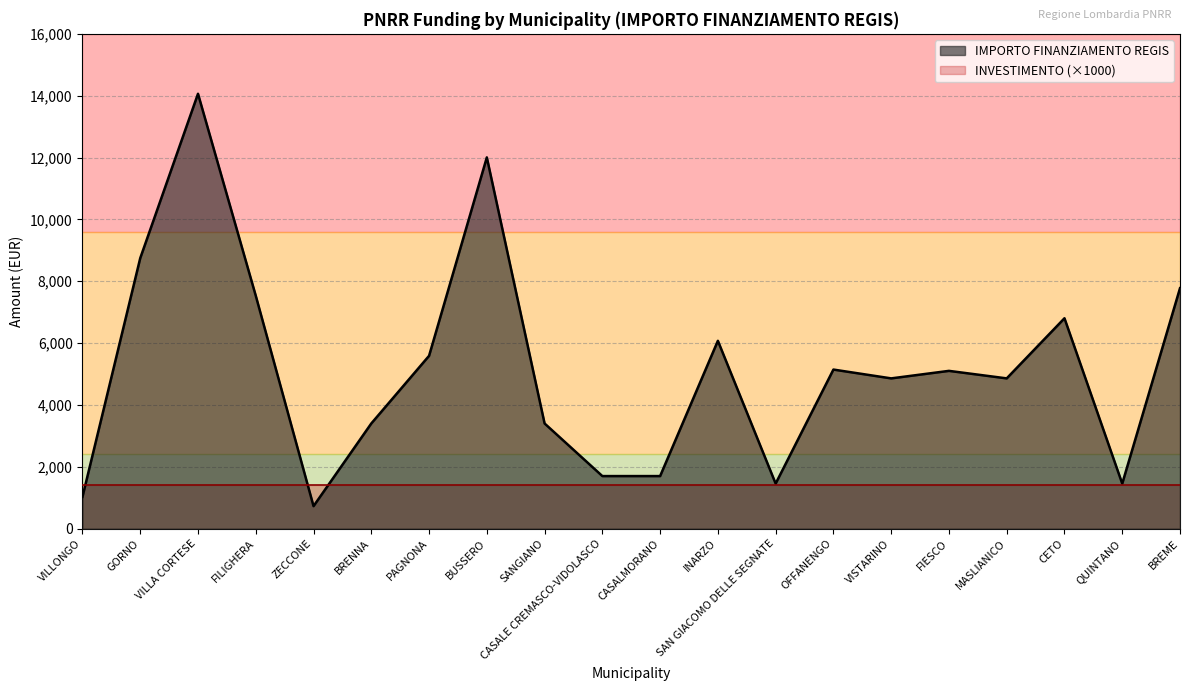

What is the difference between the second highest and second lowest values?

10976